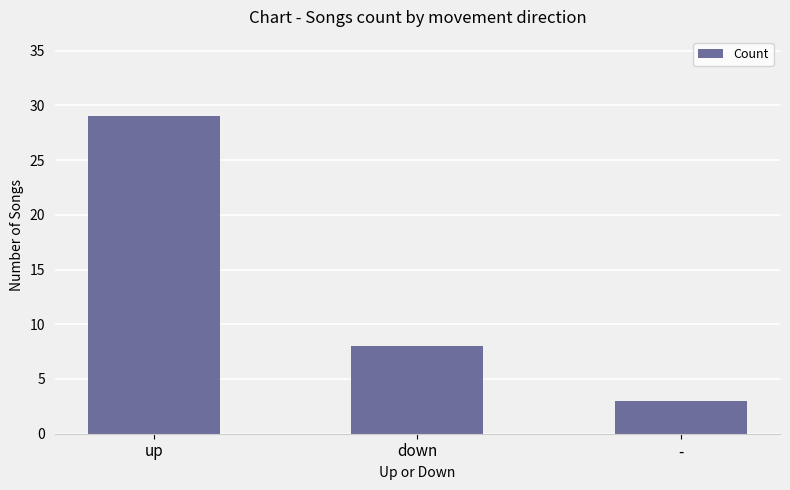

Approximately how many times larger is the value at up compared to -?

9.7